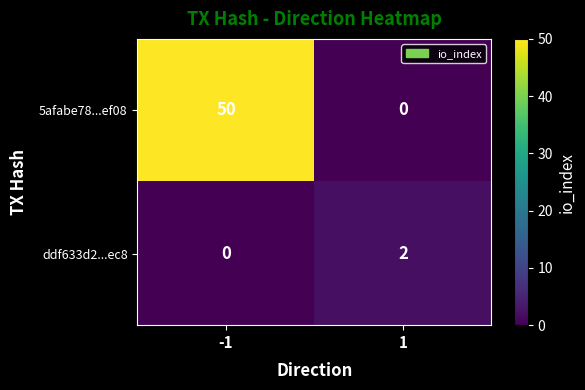

Is it true that ddf633d2...ec8 equals 1 at 1?

False